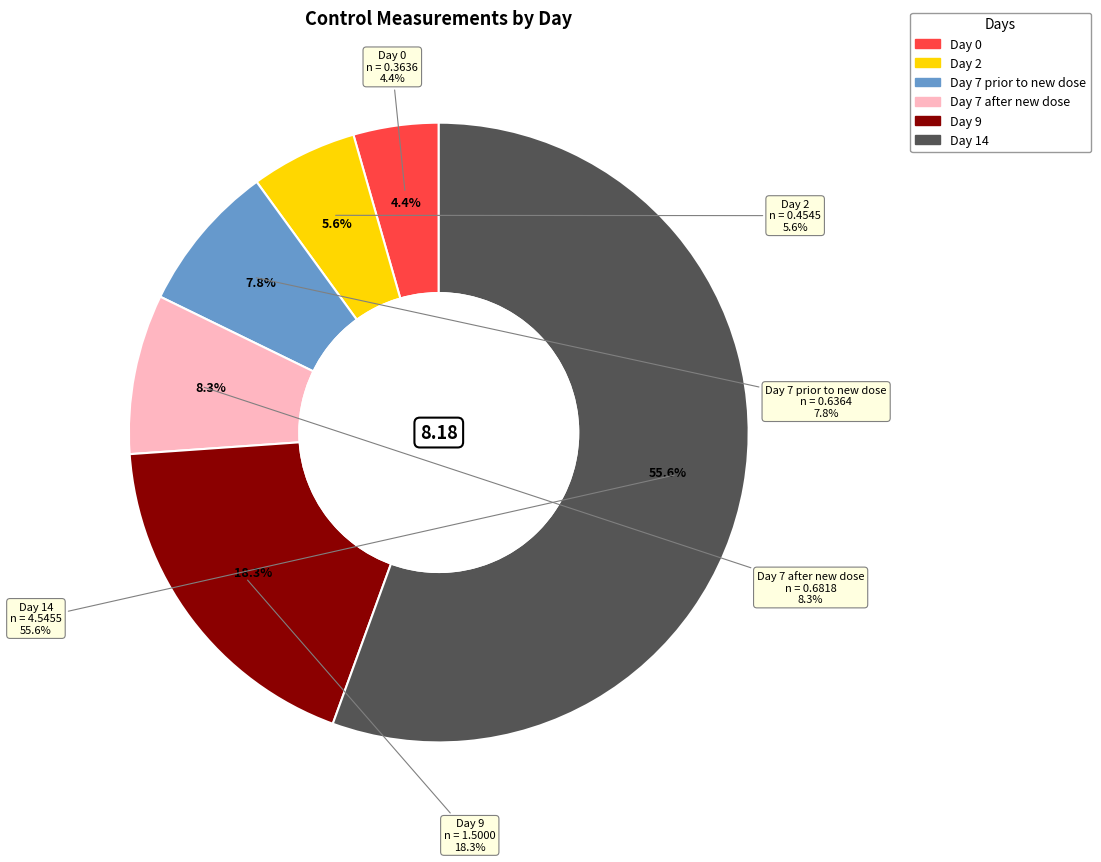

Which category accounts for the majority?

14